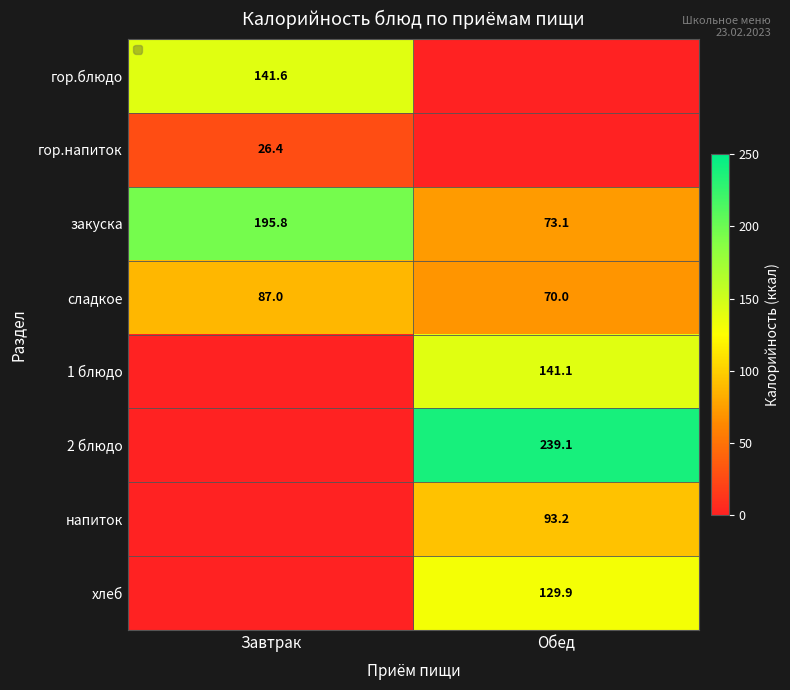

True or false: гор.блюдо has a value of 53.9 at Завтрак.

False